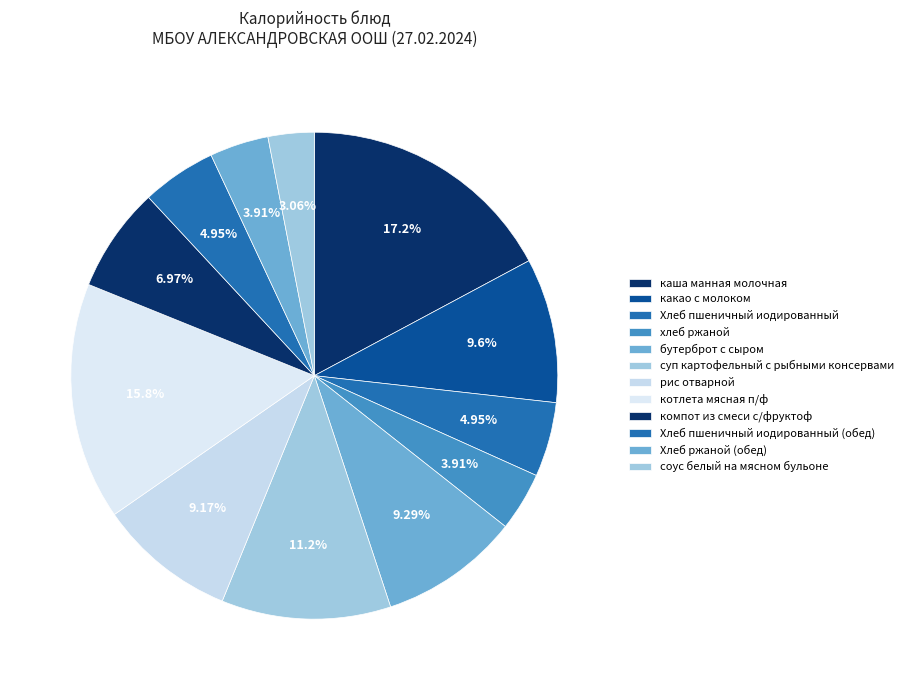

How many segments does this pie chart have?

12